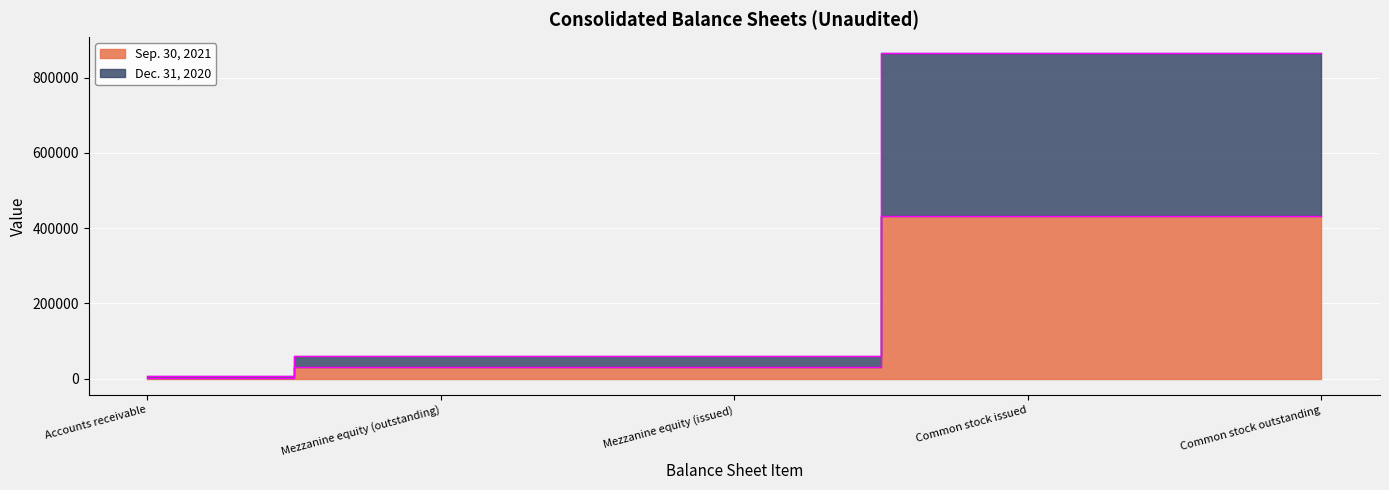

In Dec. 31, 2020, how many points are higher than both neighbors (excluding endpoints)?

1